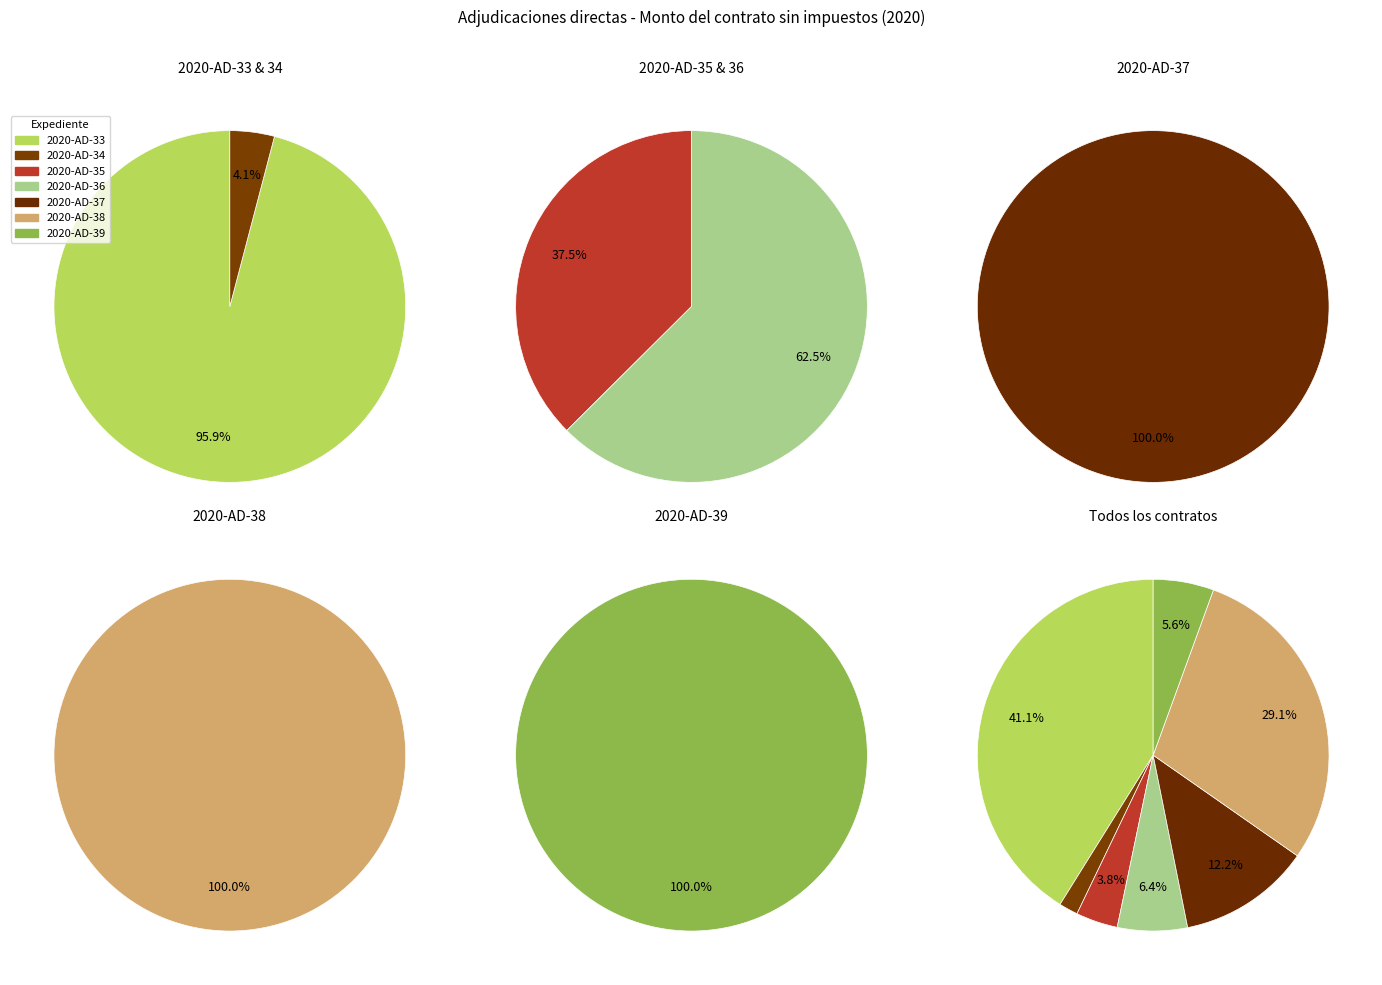

Count the number of slices in the pie.

7